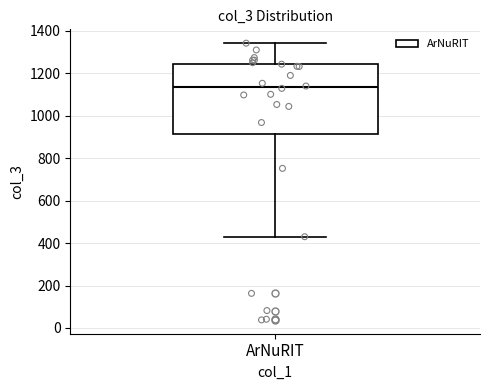

Transcribe this box plot: give where the median line is, the range the box spans, and where the two whiskers end, as read against the y-axis. The values are not printed on the chart, so give them approximately, as read against the axis.

median 1140, box 920 to 1240, whiskers 440 to 1340